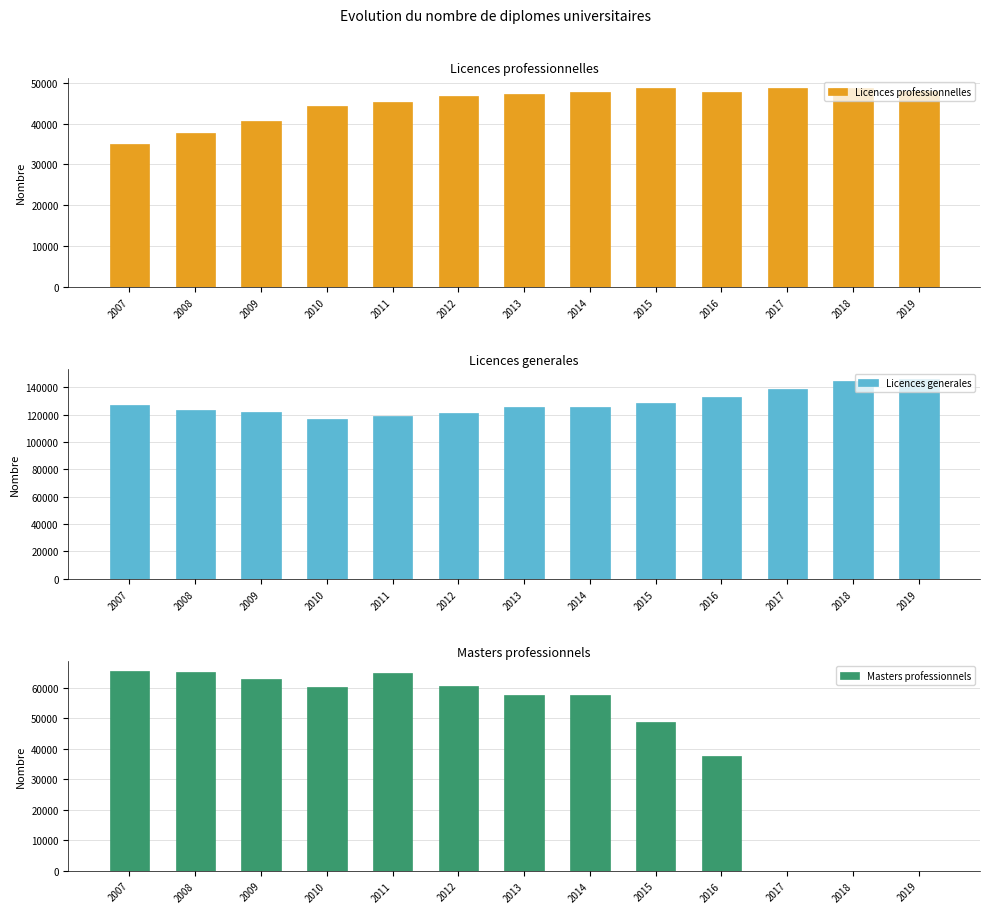

The value of Masters professionnels at 2013 is 57704. True or false?

True